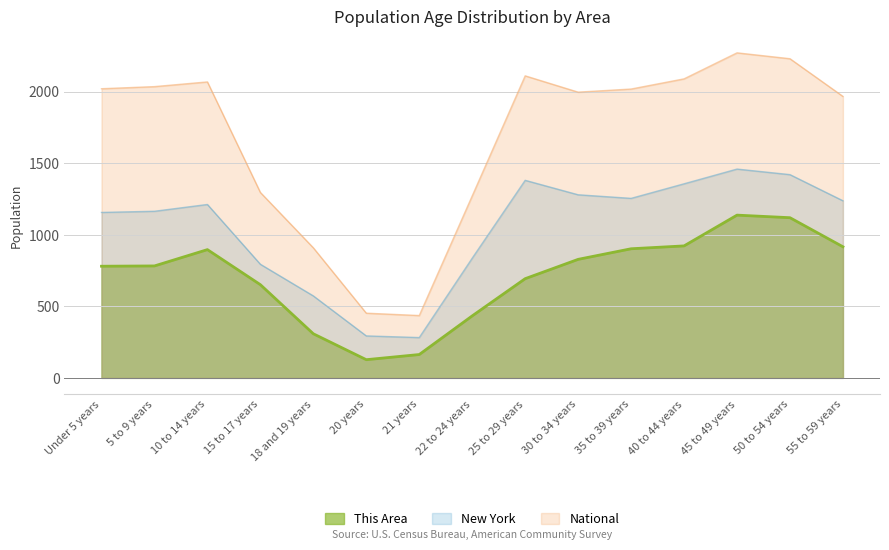

True or false: National and New York intersect in this chart.

False